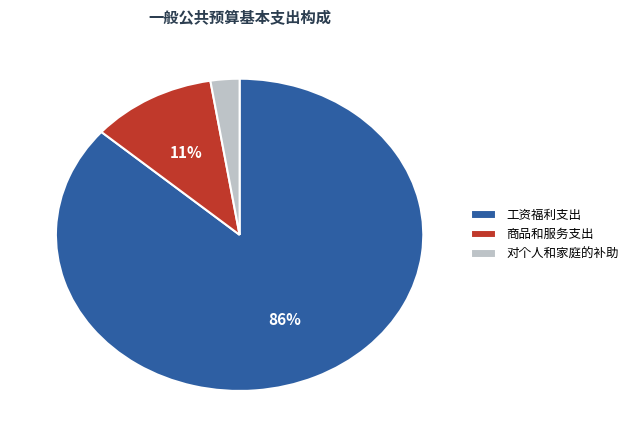

Is there any slice that represents more than half of the pie?

Yes